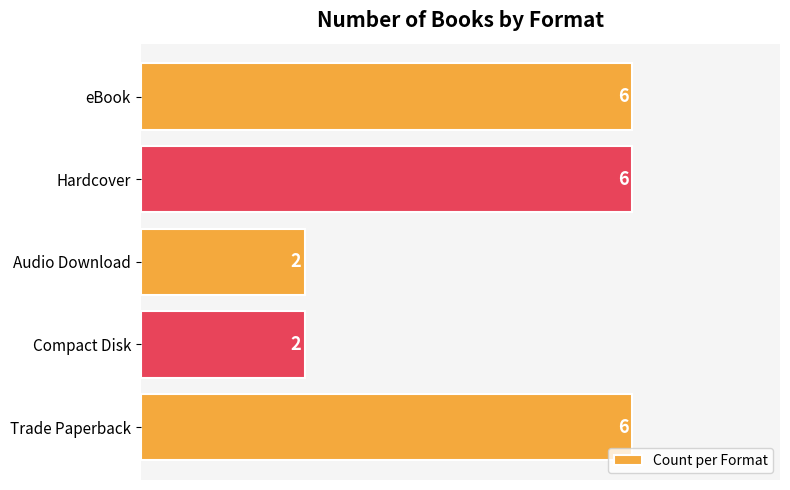

Reading bottom to top, extract all data points from this chart.

6	2	2	6	6